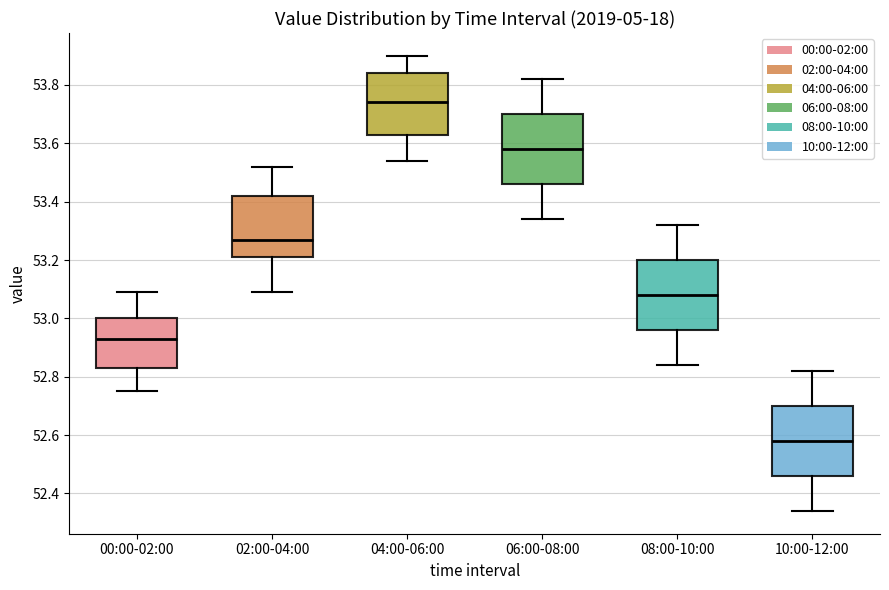

Reading left to right, transcribe this box plot: for each box, give where its median line is, the range the box spans, and where its two whiskers end, as read against the y-axis. The values are not printed on the chart, so give them approximately, as read against the axis.

00:00-02:00: median 52.94, box 52.84 to 53.00, whiskers 52.76 to 53.10
02:00-04:00: median 53.28, box 53.22 to 53.42, whiskers 53.10 to 53.52
04:00-06:00: median 53.74, box 53.64 to 53.84, whiskers 53.54 to 53.90
06:00-08:00: median 53.58, box 53.46 to 53.70, whiskers 53.34 to 53.82
08:00-10:00: median 53.08, box 52.96 to 53.20, whiskers 52.84 to 53.32
10:00-12:00: median 52.58, box 52.46 to 52.70, whiskers 52.34 to 52.82